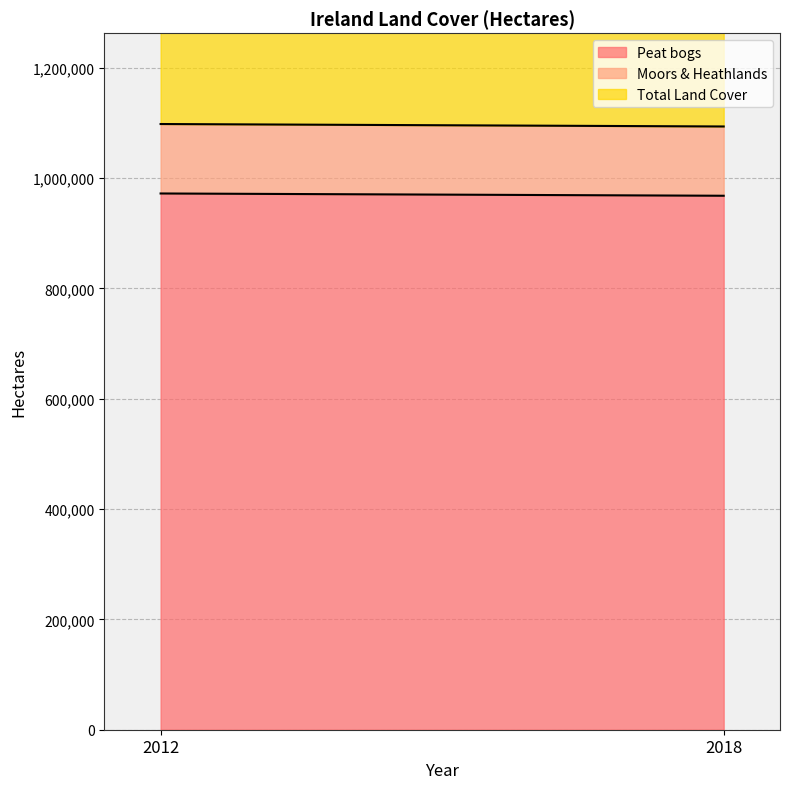

What is the sum of all Total Land Cover values?

2191023